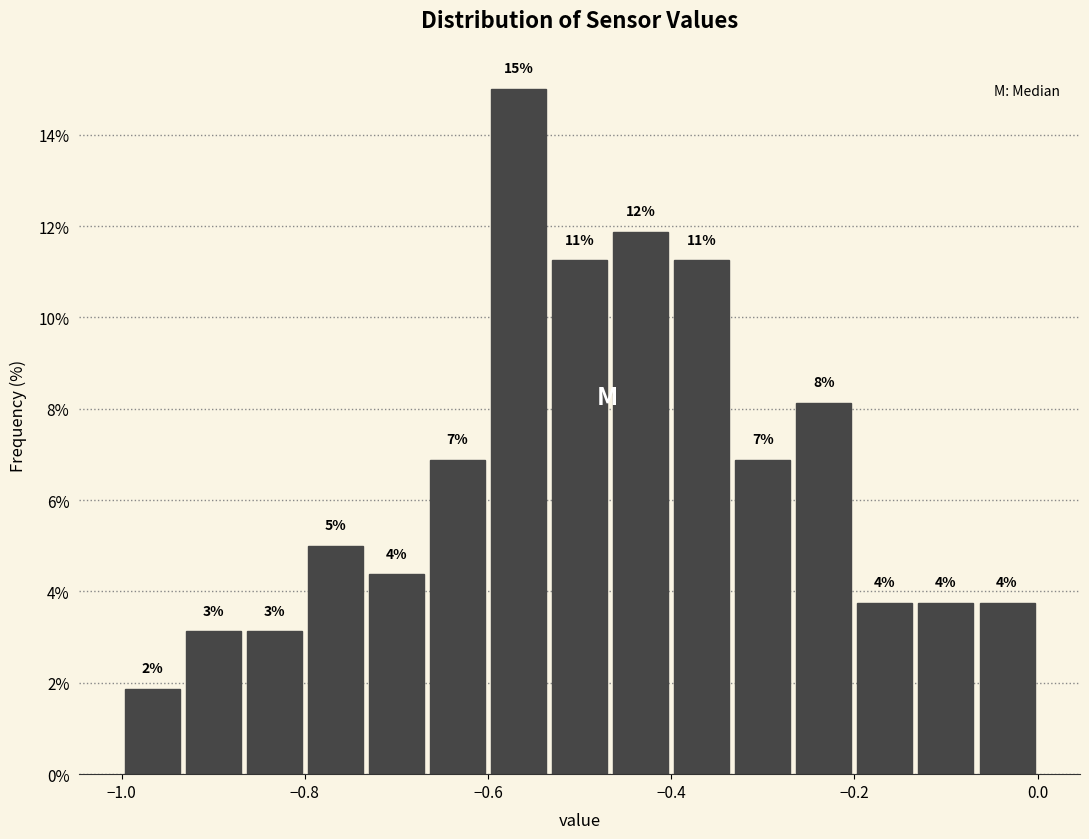

Around what value on the x-axis is the tallest bar? Give the approximate position of its centre, as read against the axis.

-0.56